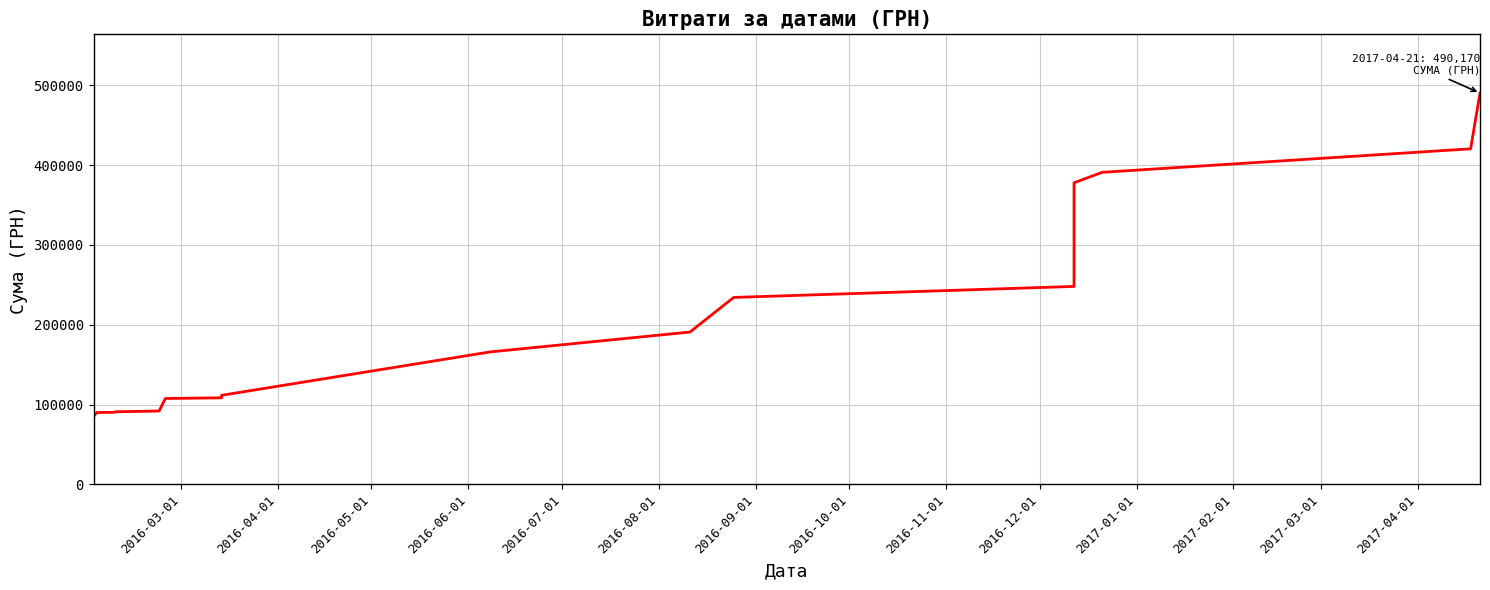

What is the maximum value shown in the chart?

490170.6